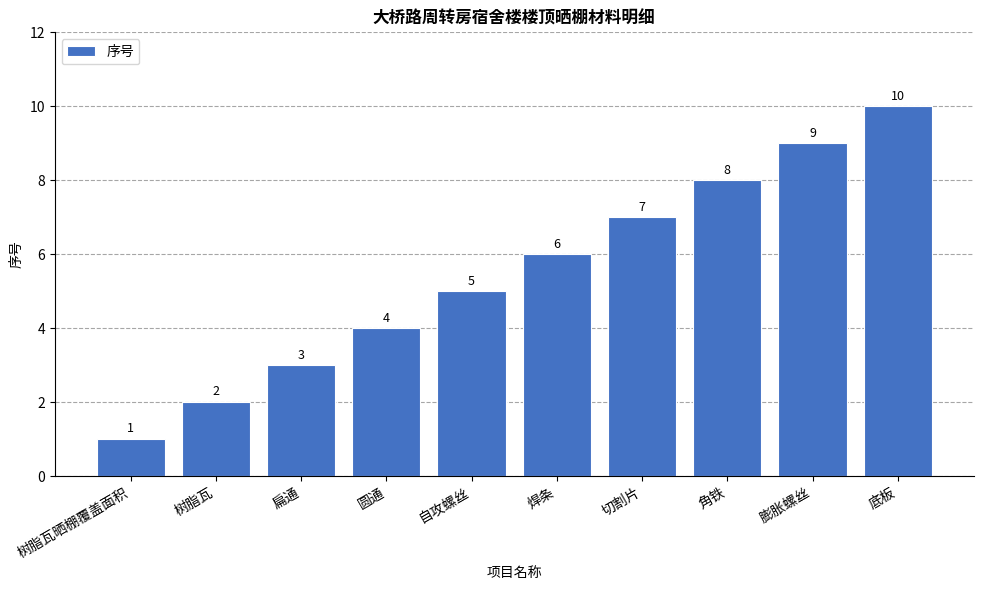

Which label corresponds to the largest value in the chart?

底板